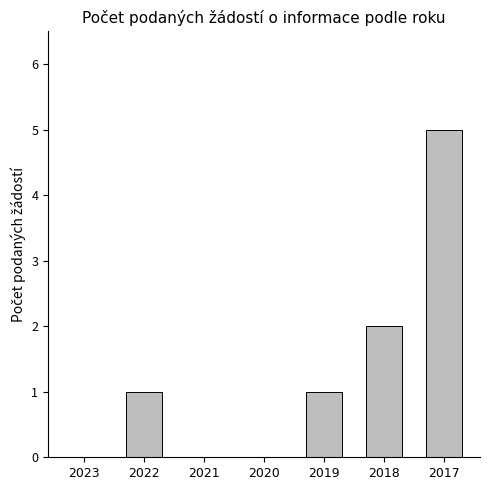

Reading left to right, transcribe all the data shown in this chart.

0	1	0	0	1	2	5